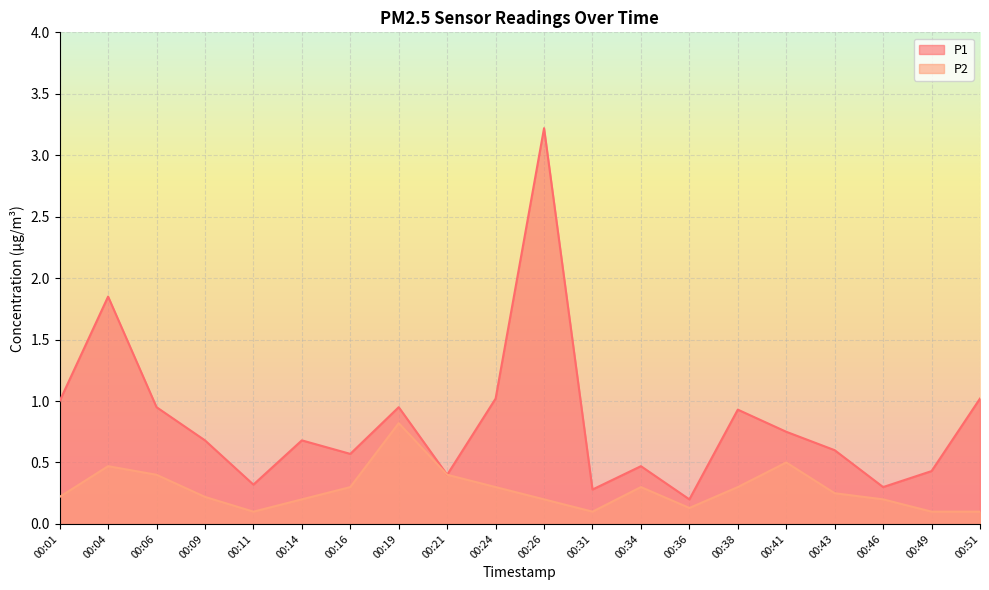

At how many categories does at least one series exceed 3?

1